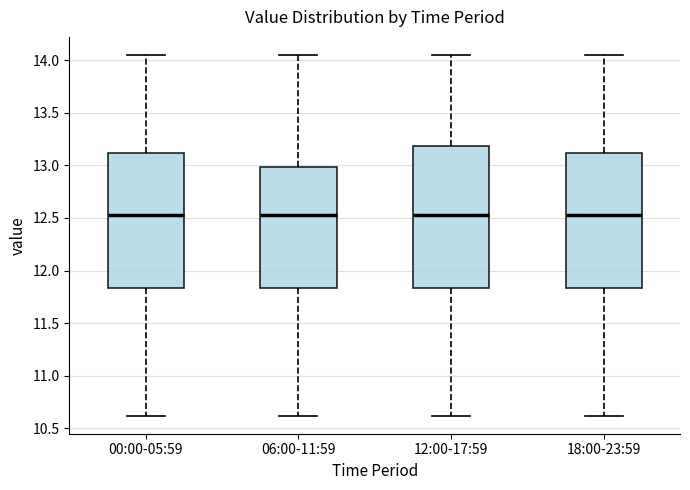

Reading left to right, transcribe this box plot: for each box, give where its median line is, the range the box spans, and where its two whiskers end, as read against the y-axis. The values are not printed on the chart, so give them approximately, as read against the axis.

00:00-05:59: median 12.55, box 11.85 to 13.10, whiskers 10.60 to 14.05
06:00-11:59: median 12.55, box 11.85 to 13.00, whiskers 10.60 to 14.05
12:00-17:59: median 12.55, box 11.85 to 13.20, whiskers 10.60 to 14.05
18:00-23:59: median 12.55, box 11.85 to 13.10, whiskers 10.60 to 14.05